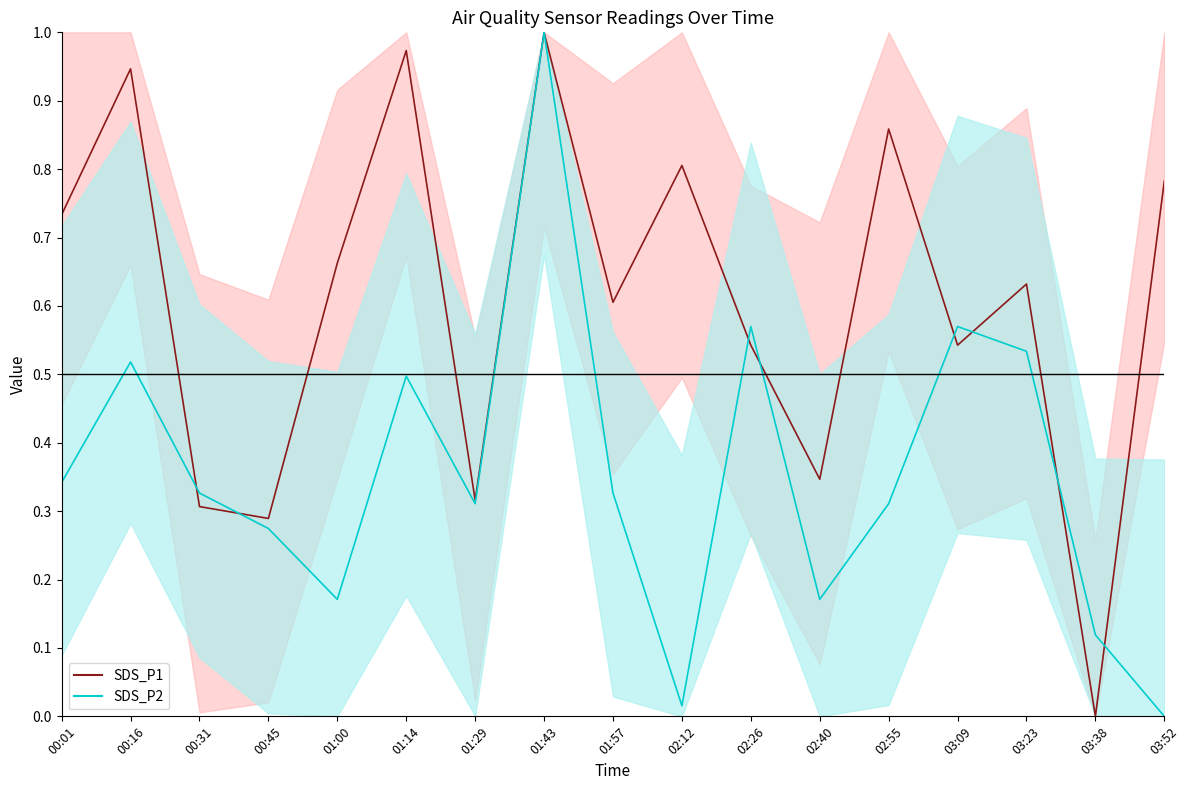

True or false: SDS_P1 and SDS_P2 intersect in this chart.

True